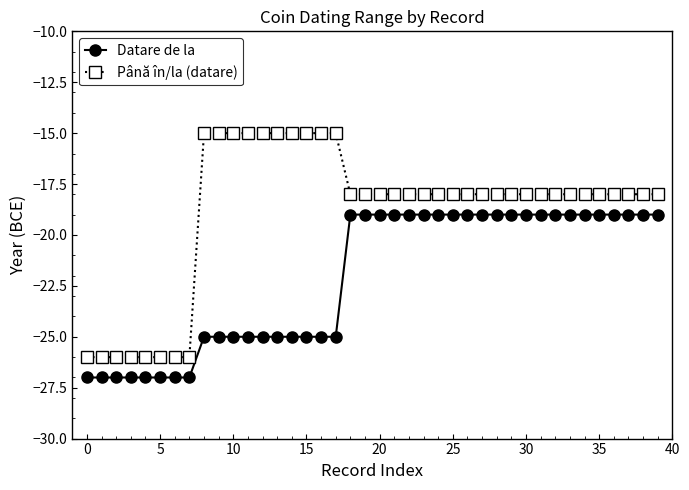

True or false: Datare de la and Până în/la (datare) cross at least once.

False